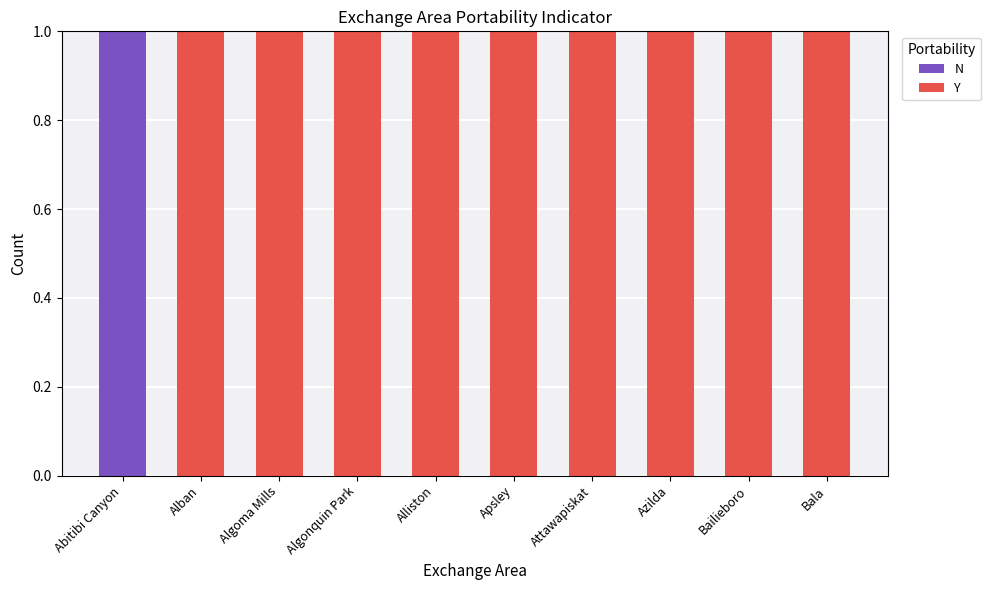

True or false: N has a value of 1 at Attawapiskat.

False